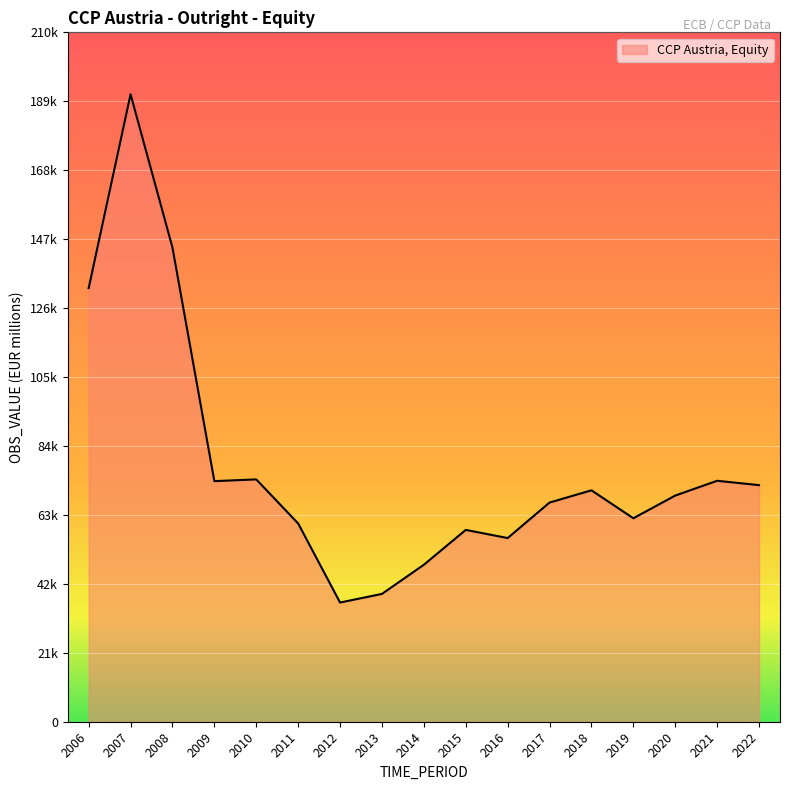

What is the minimum value shown in the chart?

36307